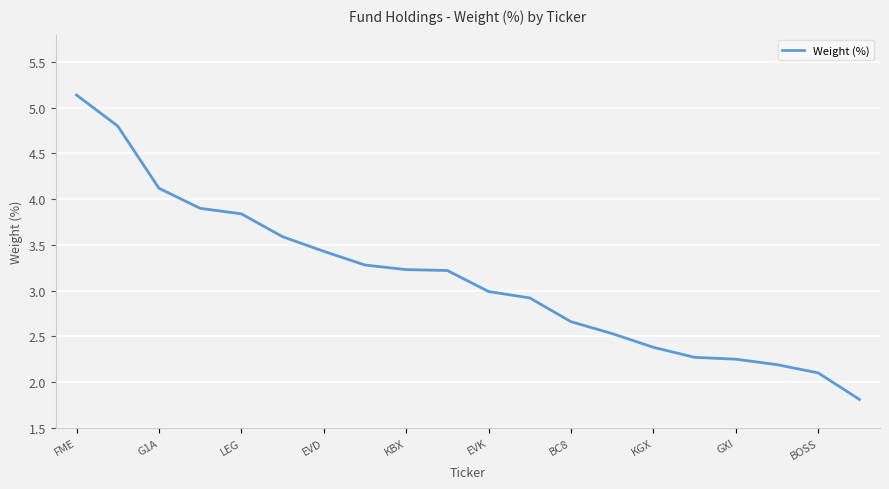

What is the average value?

3.1